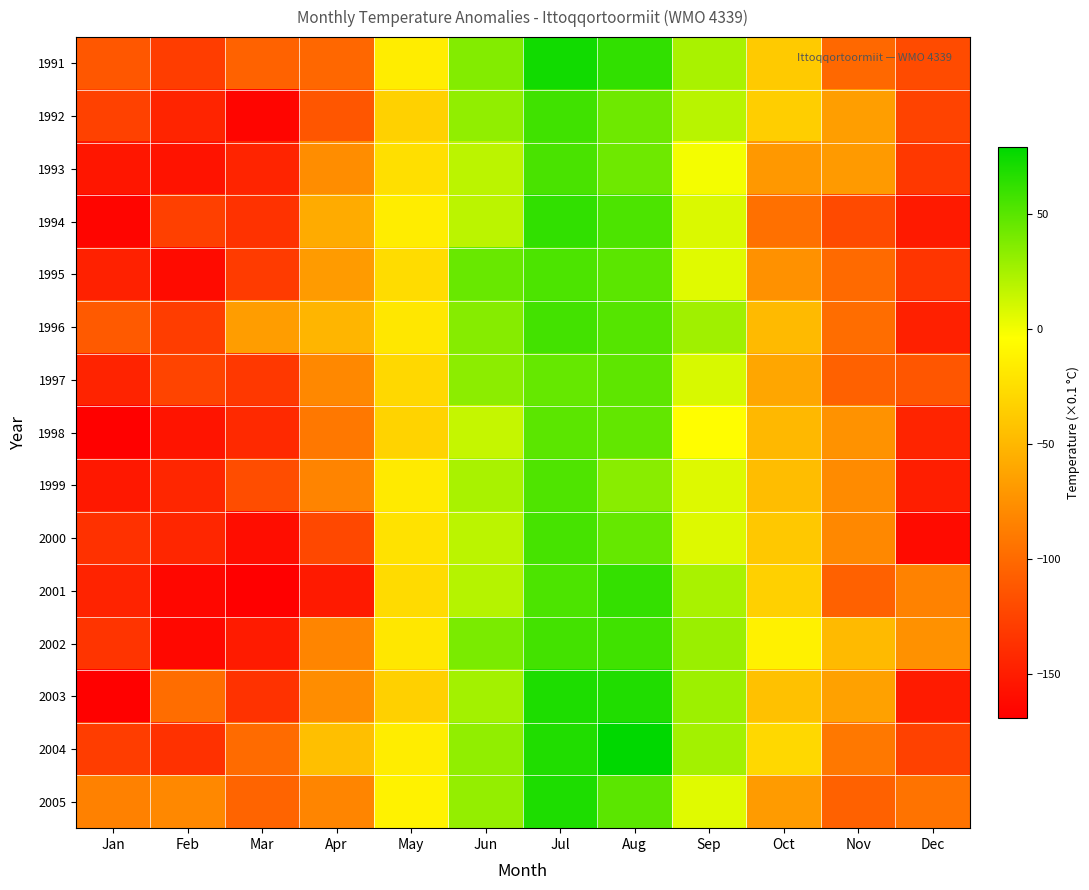

What is the greatest value displayed?

79